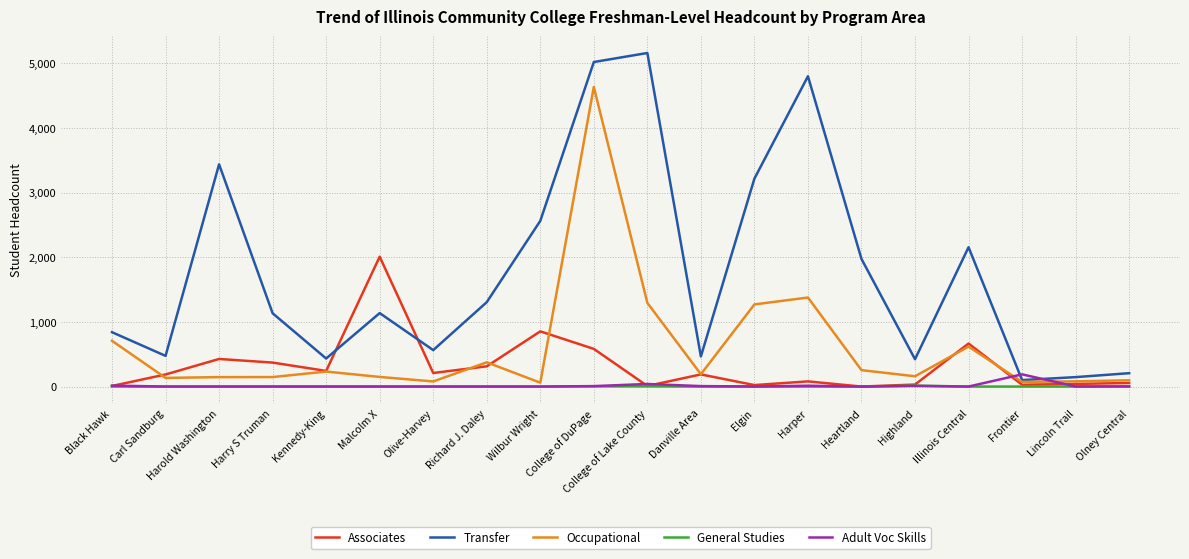

Does the chart have visible grid lines?

Yes